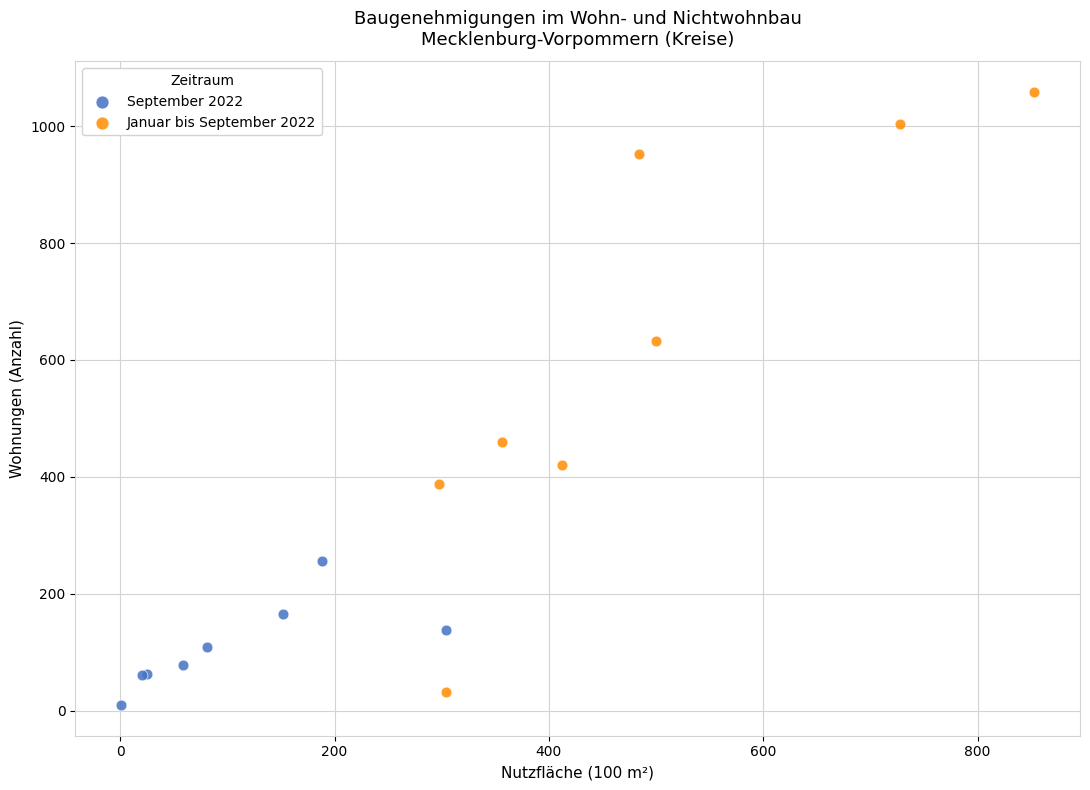

Which series contains the highest Y value?

Januar bis September 2022